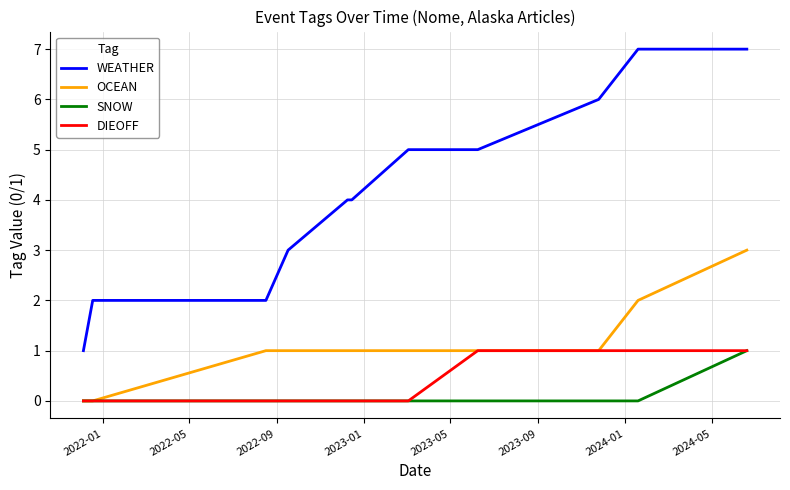

What is the maximum value shown in the chart?

7